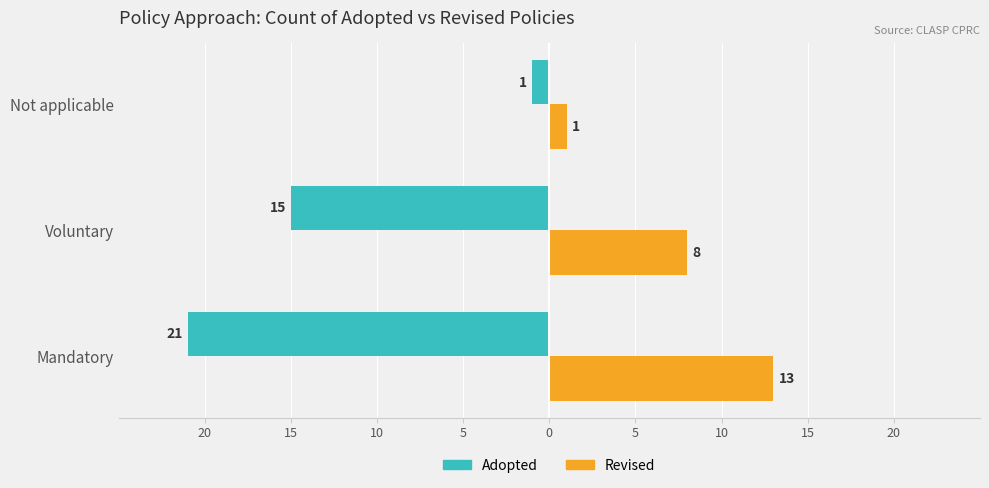

What is the value of the Revised bar at the 1st from the left?

13